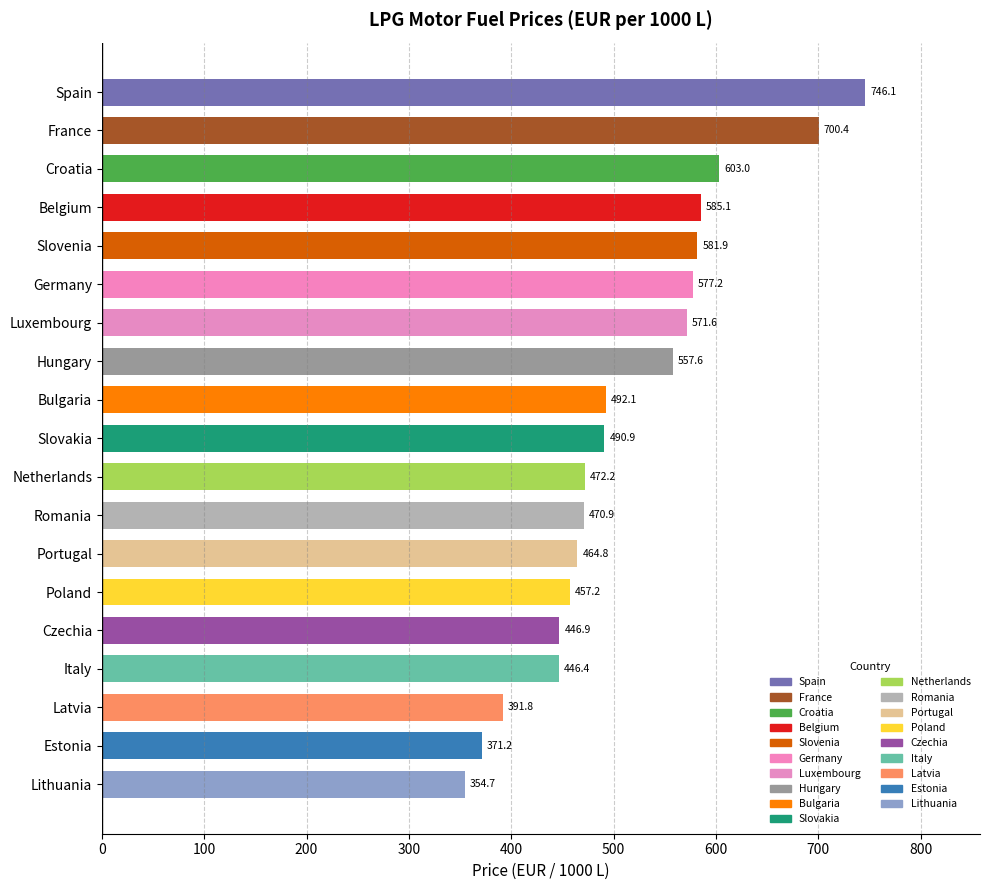

List the labels in order of value, smallest first.

Lithuania, Estonia, Latvia, Italy, Czechia, Poland, Portugal, Romania, Netherlands, Slovakia, Bulgaria, Hungary, Luxembourg, Germany, Slovenia, Belgium, Croatia, France, Spain